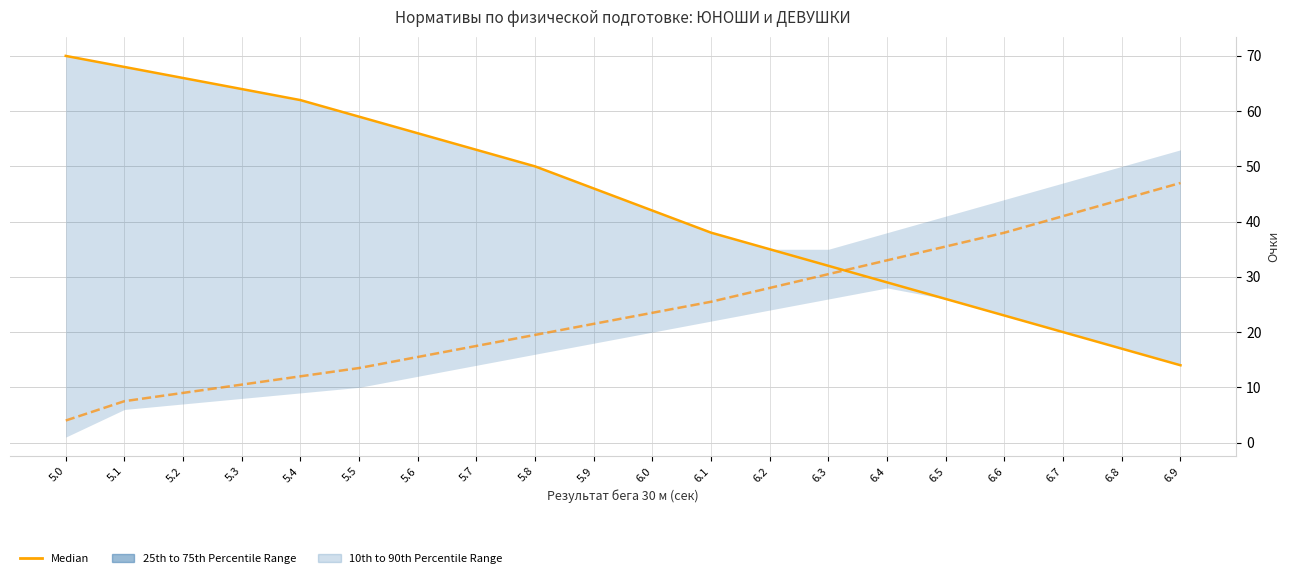

Reading left to right, transcribe all the data shown in this chart.

Median: 5.0=70.0	5.1=68.0	5.2=66.0	5.3=64.0	5.4=62.0	5.5=59.0	5.6=56.0	5.7=53.0	5.8=50.0	5.9=46.0	6.0=42.0	6.1=38.0	6.2=35.0	6.3=32.0	6.4=29.0	6.5=26.0	6.6=23.0	6.7=20.0	6.8=17.0	6.9=14.0
Median (Прыжки): 5.0=4.0	5.1=7.5	5.2=9.0	5.3=10.5	5.4=12.0	5.5=13.5	5.6=15.5	5.7=17.5	5.8=19.5	5.9=21.5	6.0=23.5	6.1=25.5	6.2=28.0	6.3=30.5	6.4=33.0	6.5=35.5	6.6=38.0	6.7=41.0	6.8=44.0	6.9=47.0